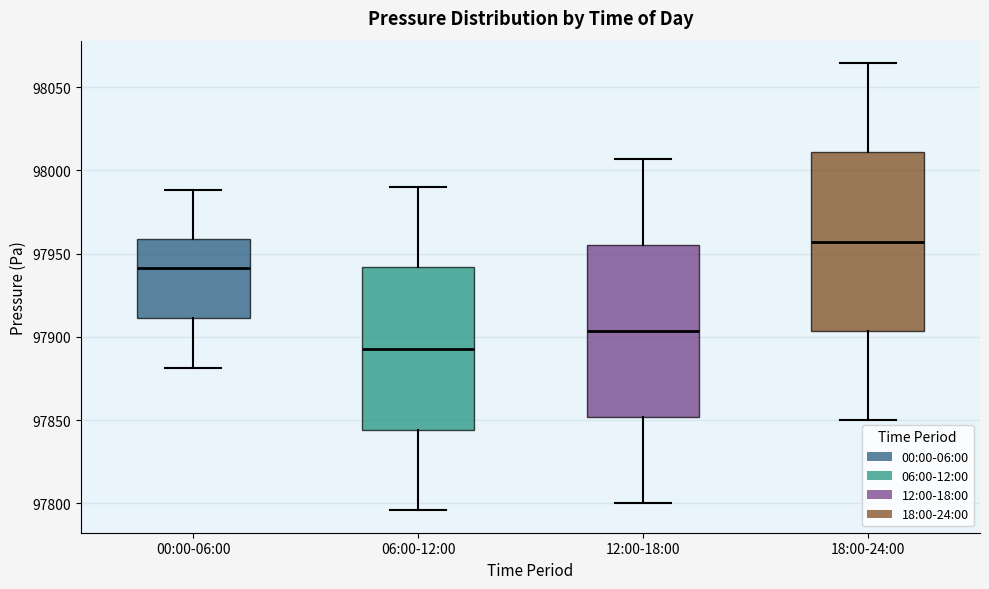

Reading left to right, read every box against the y-axis: the position of its median line, the range the box covers, and the ends of its whiskers. The values are not printed on the chart, so give them approximately, as read against the axis.

00:00-06:00: median 97940, box 97910 to 97960, whiskers 97880 to 97990
06:00-12:00: median 97895, box 97845 to 97940, whiskers 97795 to 97990
12:00-18:00: median 97905, box 97850 to 97955, whiskers 97800 to 98005
18:00-24:00: median 97955, box 97905 to 98010, whiskers 97850 to 98065